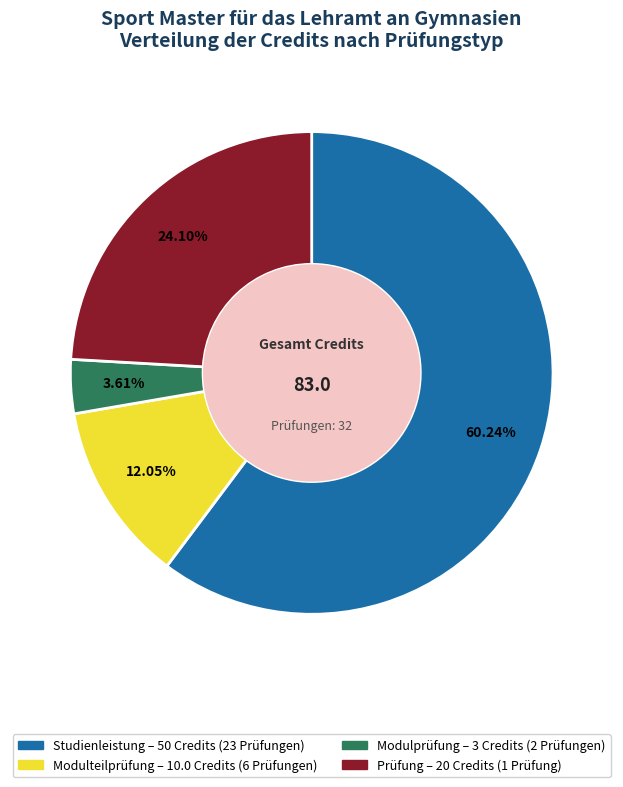

Which slice represents more than half of the pie?

Studienleistung